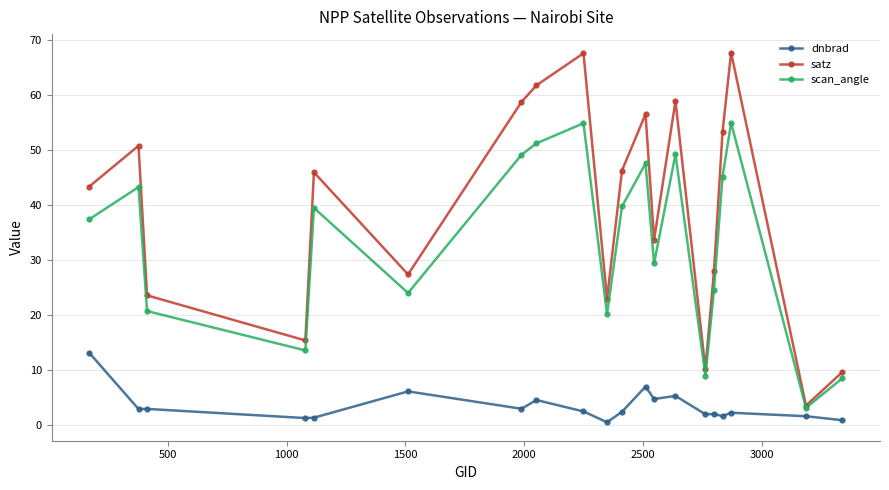

True or false: scan_angle and dnbrad cross at least once.

False